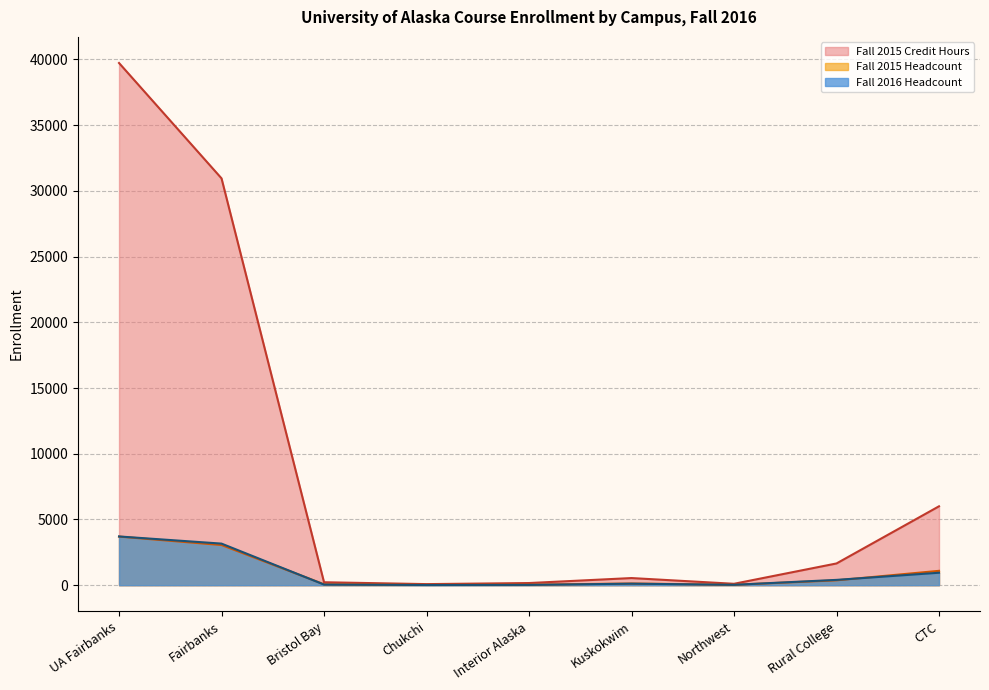

What is the total value across all series at Bristol Bay?

344.0